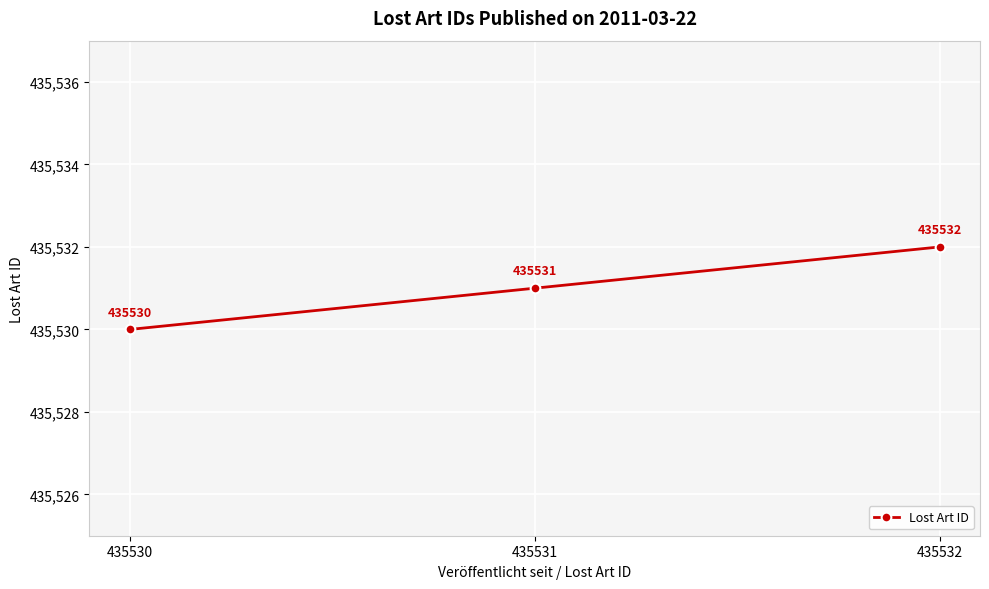

True or false: the data shows 435532 at 435532.

True